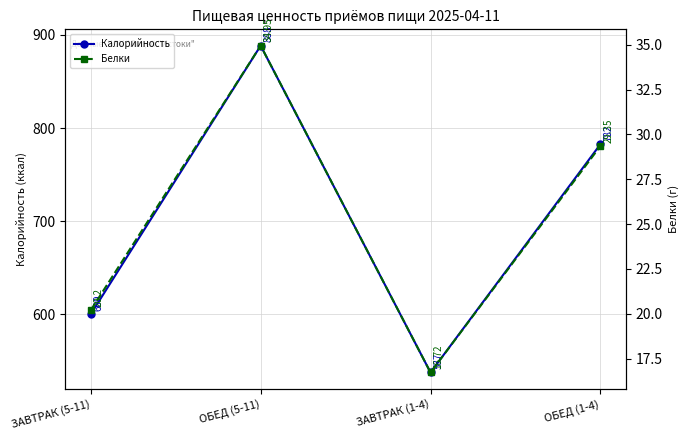

Which series has the largest total across all categories?

Калорийность